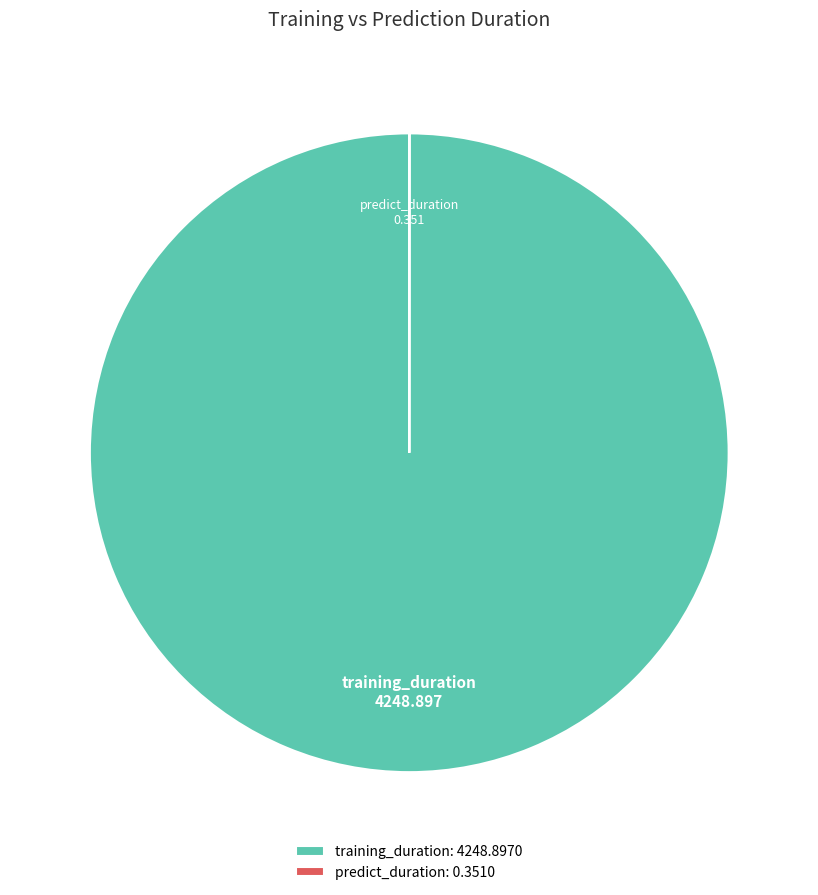

The training_duration slice represents 100% of the pie. True or false?

True